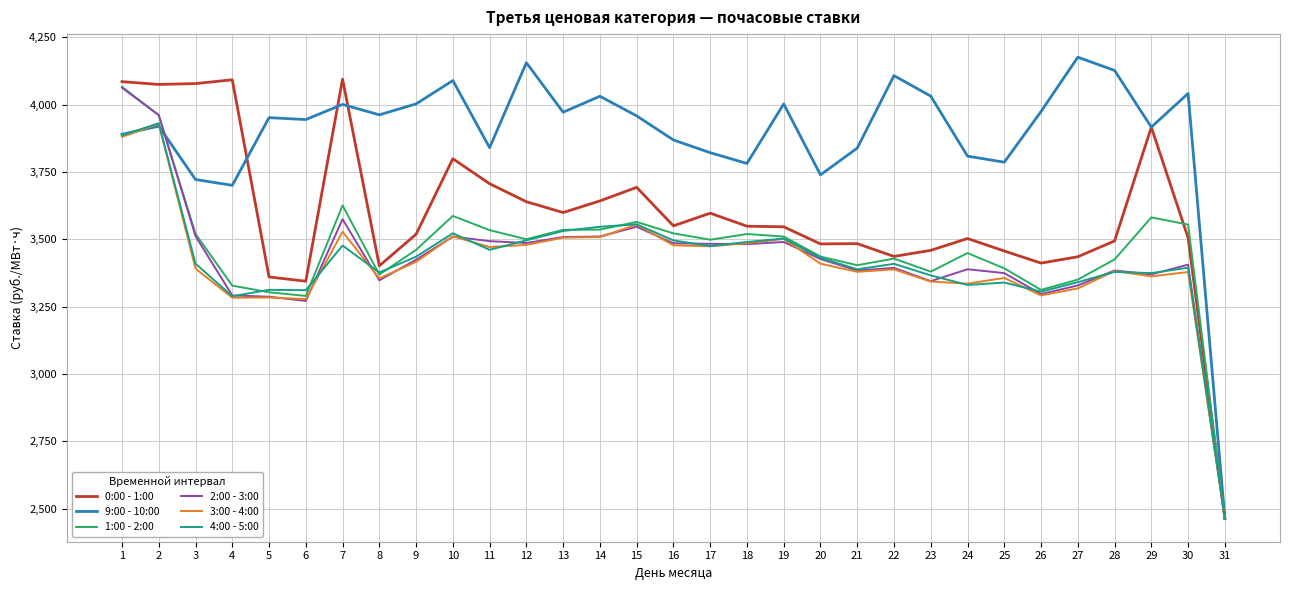

What is the difference between the 2:00 - 3:00 values at 10 and 13?

1.5